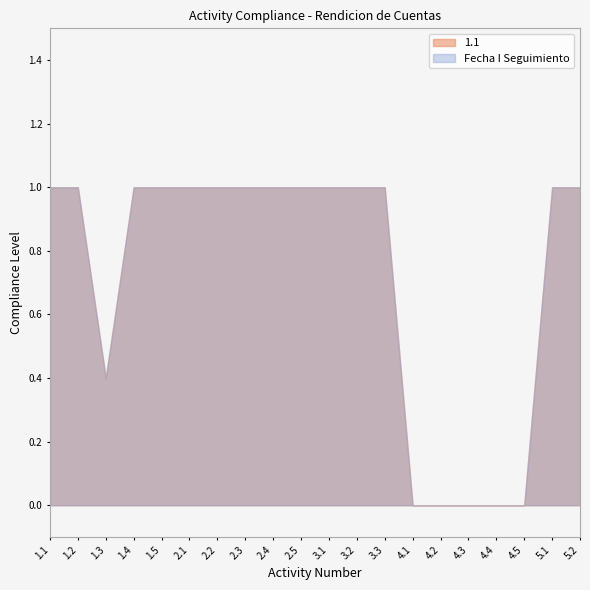

What is the difference between the maximum and minimum values in the 1.1 series?

1.0